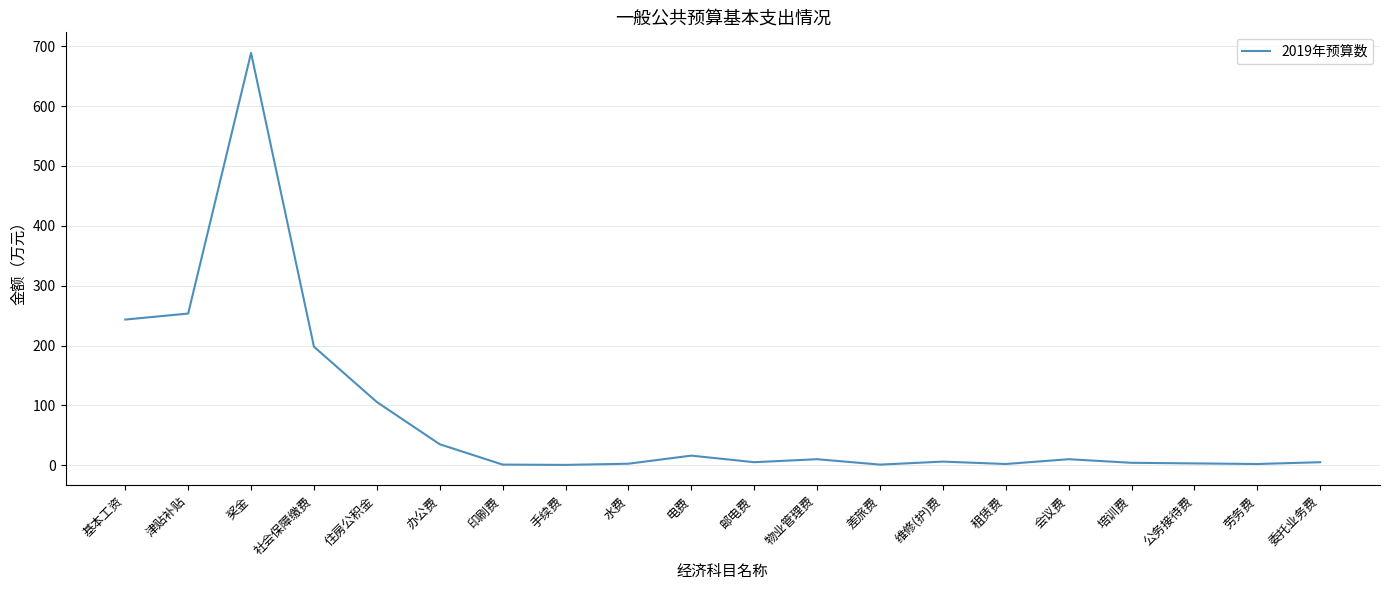

What is the greatest value displayed?

688.9